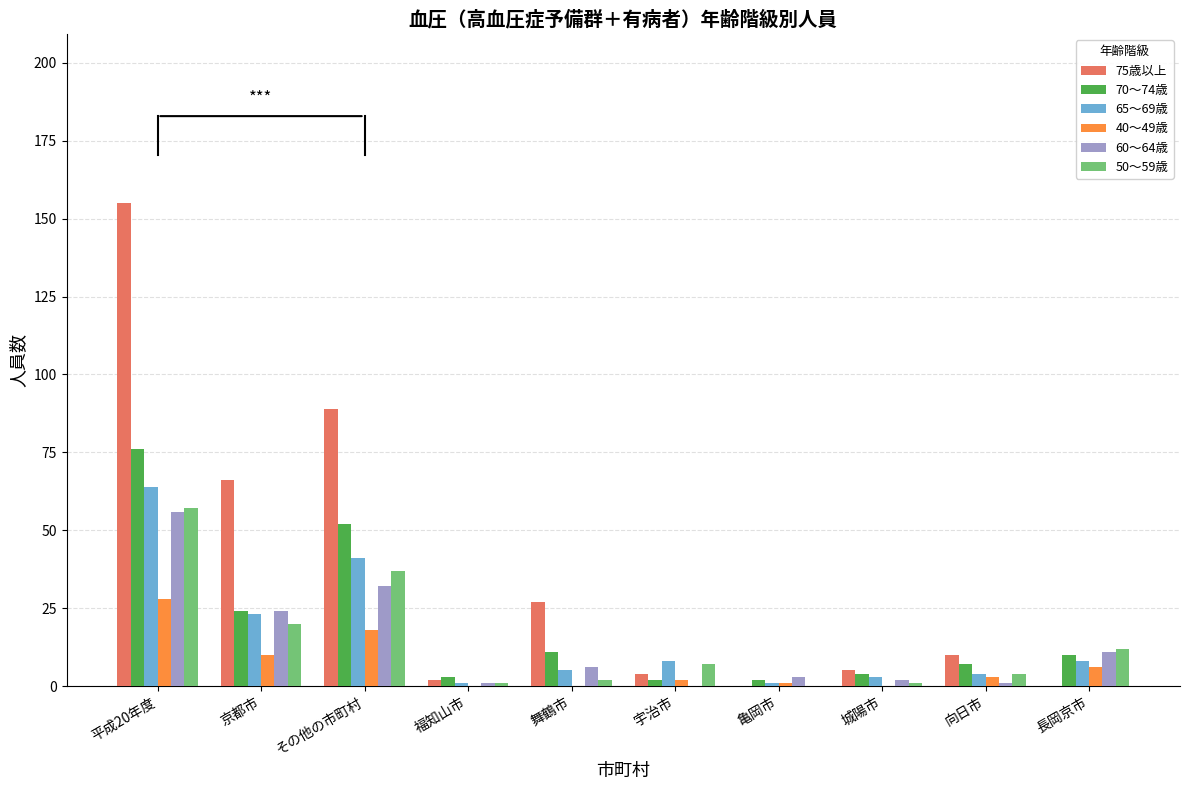

Which series has the largest range (max minus min)?

75歳以上